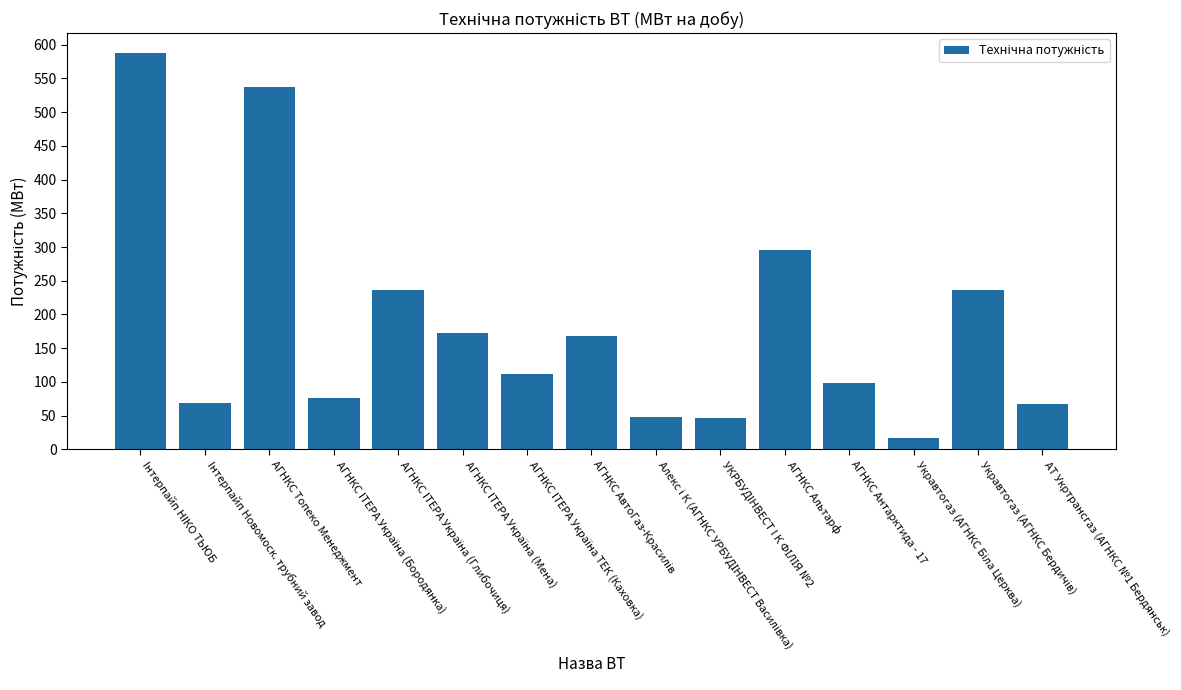

What is the value of the 12th bar from the left?

98.2